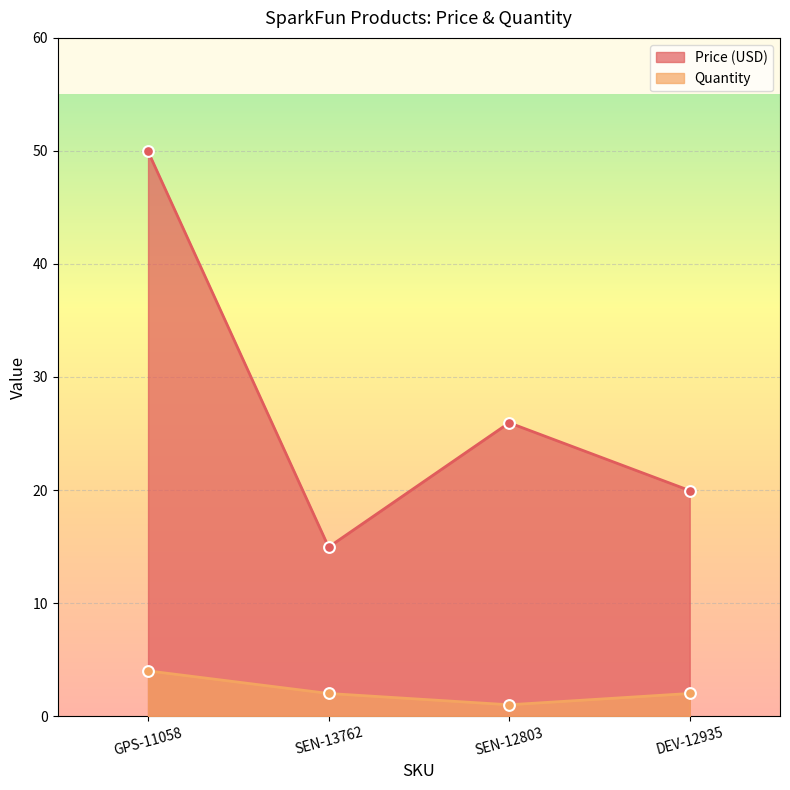

What are all the series names shown in the legend?

Price (USD), Quantity